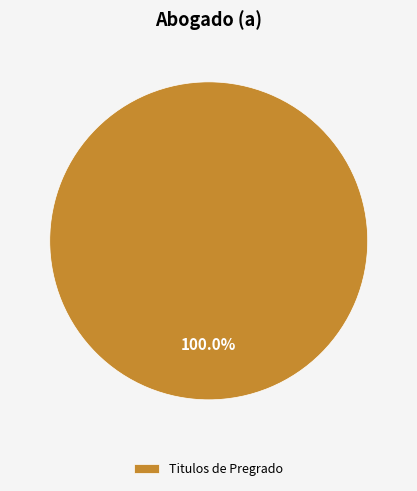

Is there any slice that represents more than half of the pie?

Yes